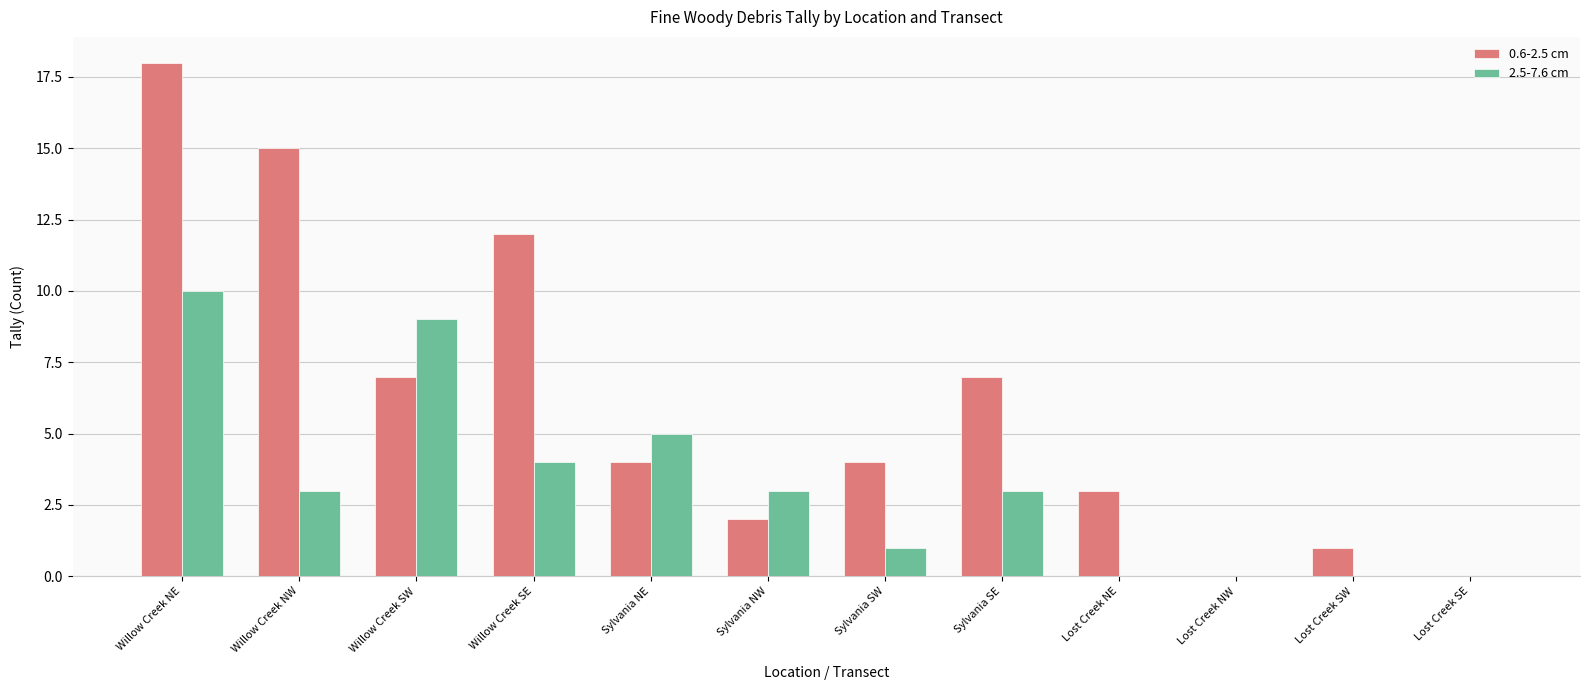

Is it true that 2.5-7.6 cm equals 5 at Lost Creek SE?

False